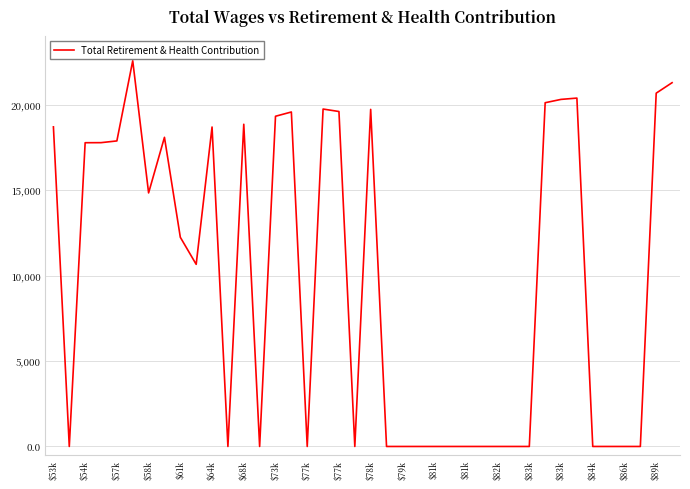

What is the greatest value displayed?

22564